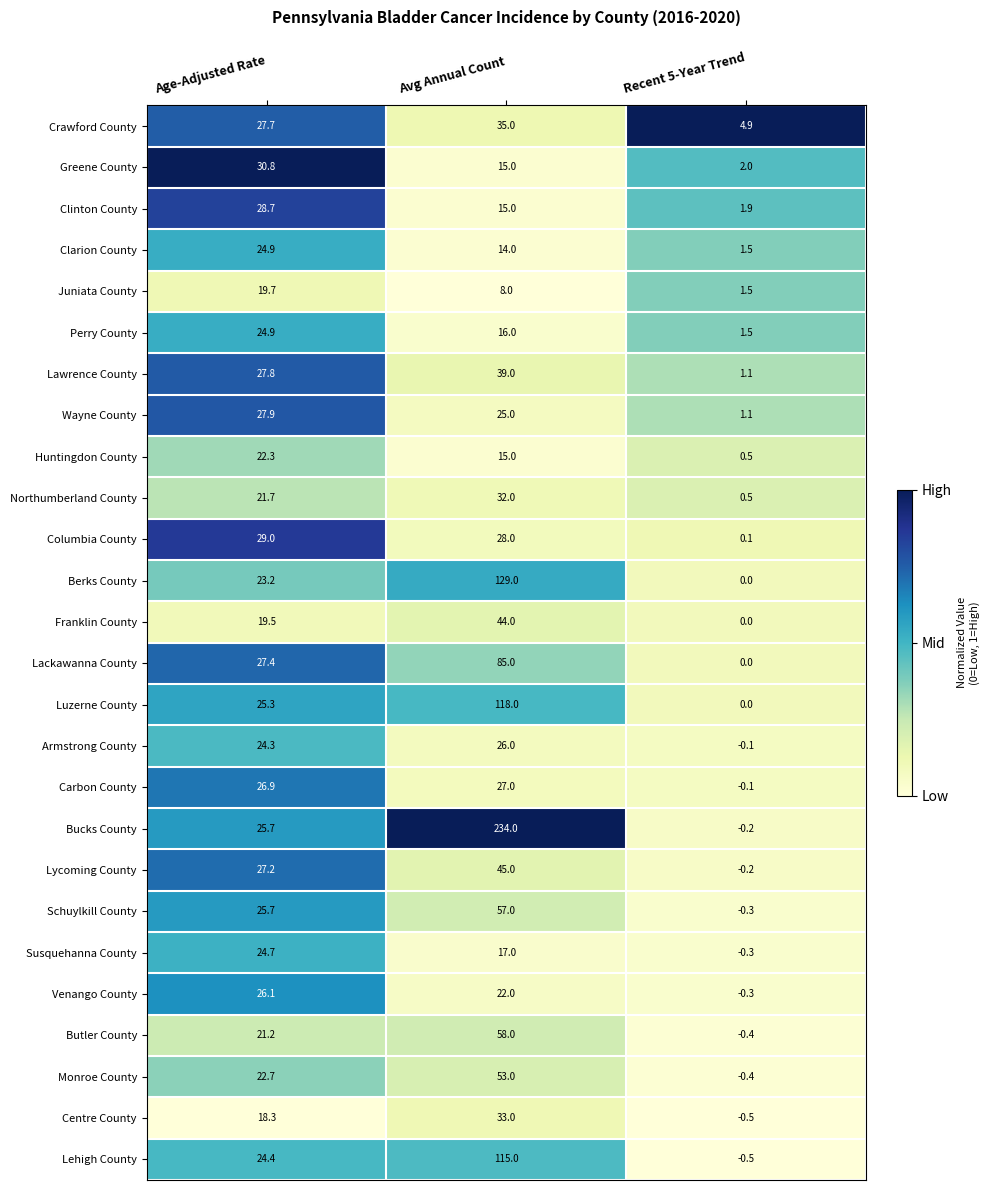

At which label does Clinton County reach its minimum?

Recent 5-Year Trend